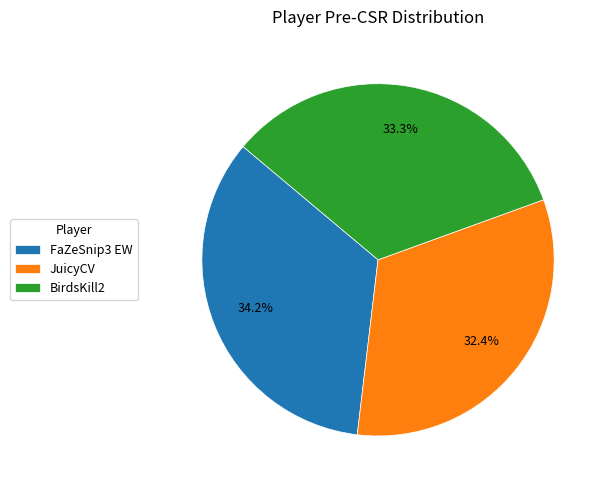

How much of the chart is everything except BirdsKill2?

66.7%